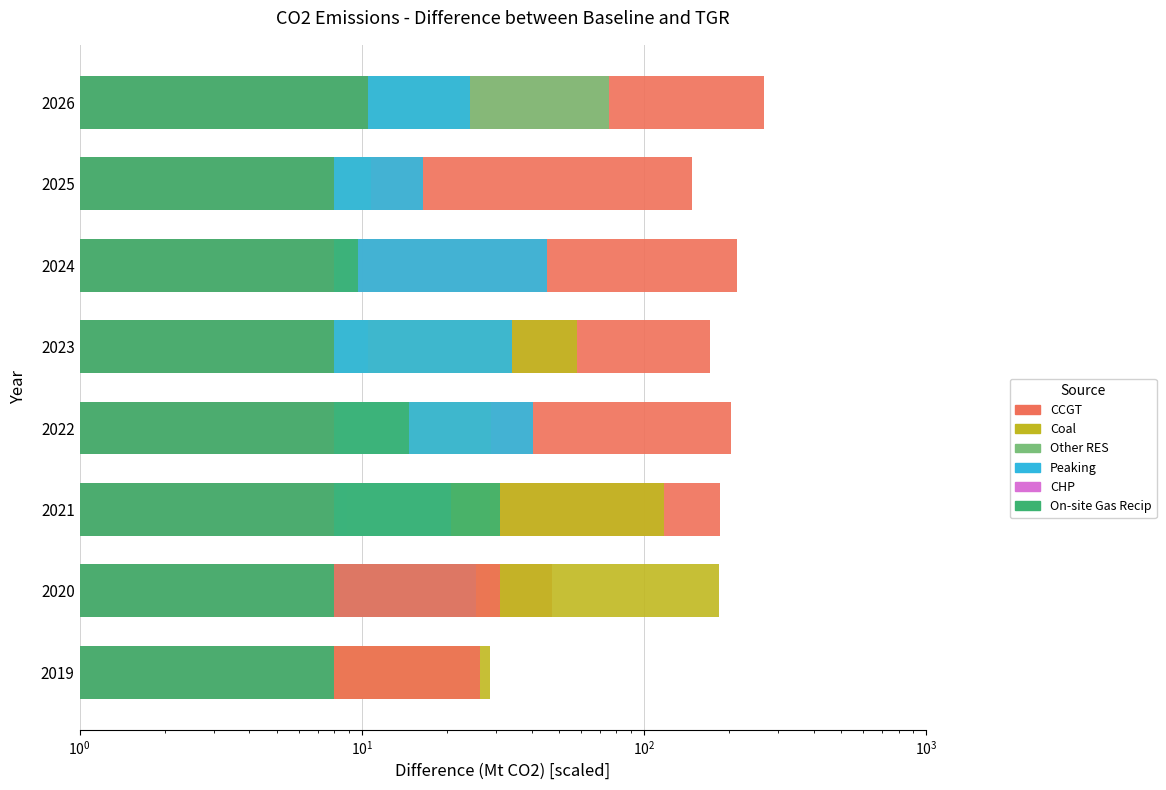

What is the greatest value displayed?

267.2